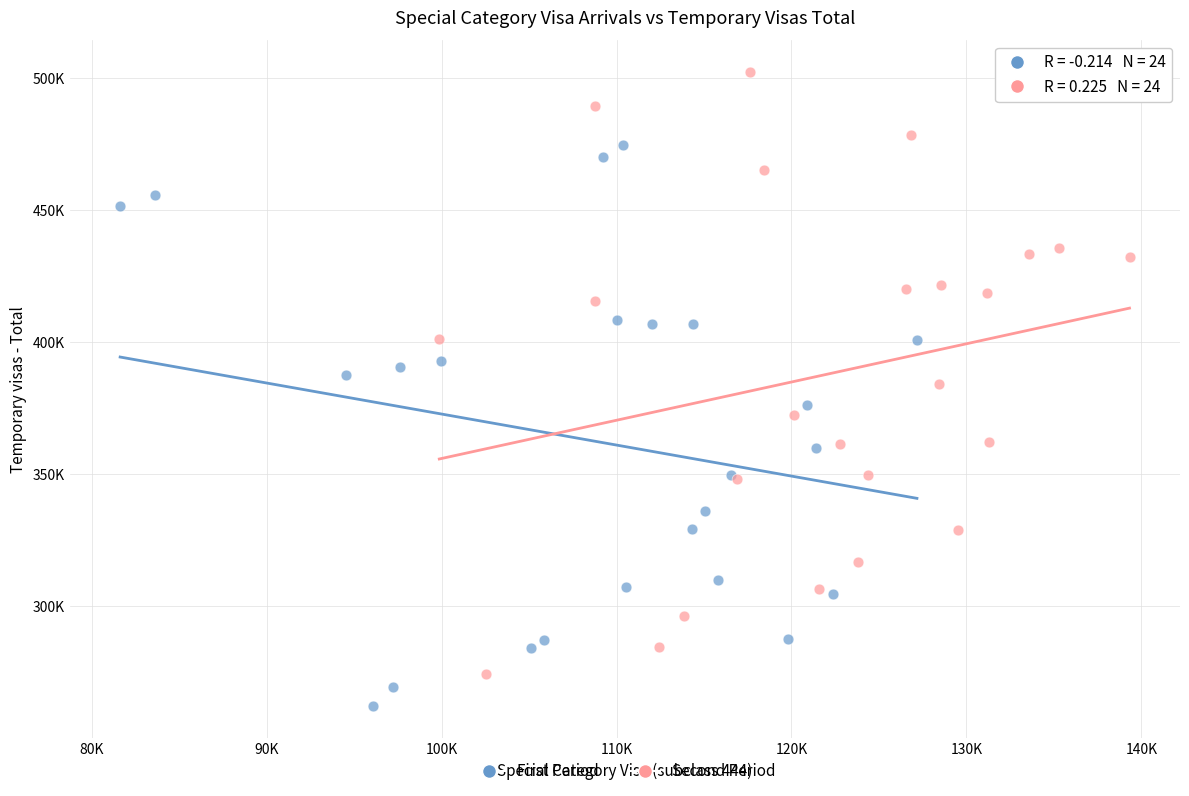

Which series reaches the minimum Y coordinate?

First Period